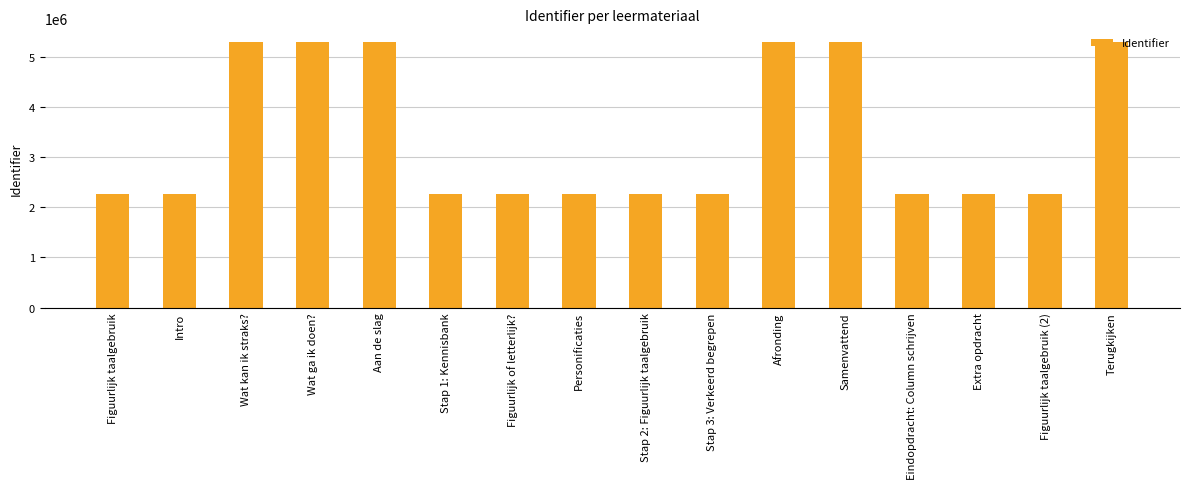

How many bars are there in total?

16